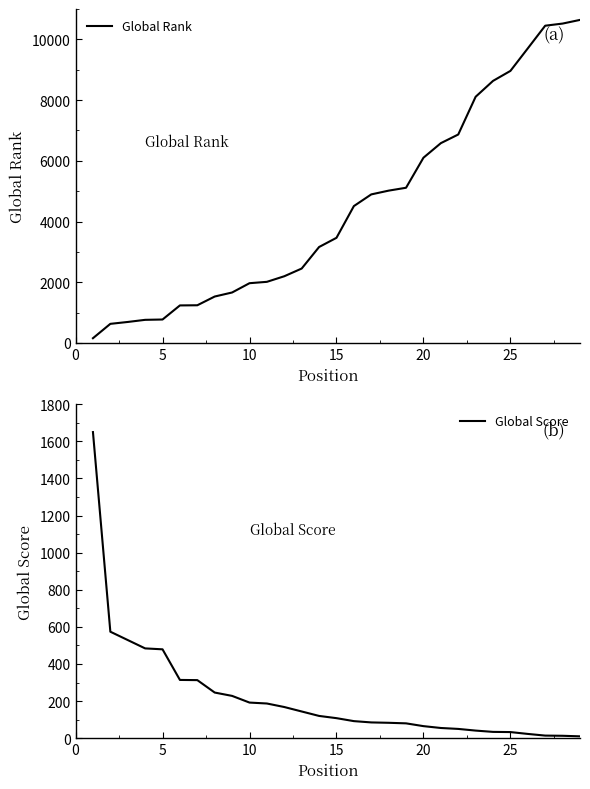

Reading left to right, extract all data points from this chart.

Global Rank: 156	629	691	761	772	1236	1241	1529	1662	1968	2013	2197	2451	3160	3463	4508	4893	5017	5112	6101	6581	6866	8109	8632	8961	9704	10450	10520	10641
Global Score: 1650	574	529	484	479	314	313	246	228	192	187	168	144	120	108	92	85	83	80	65	55	50	41	34	33	23	14	13	10